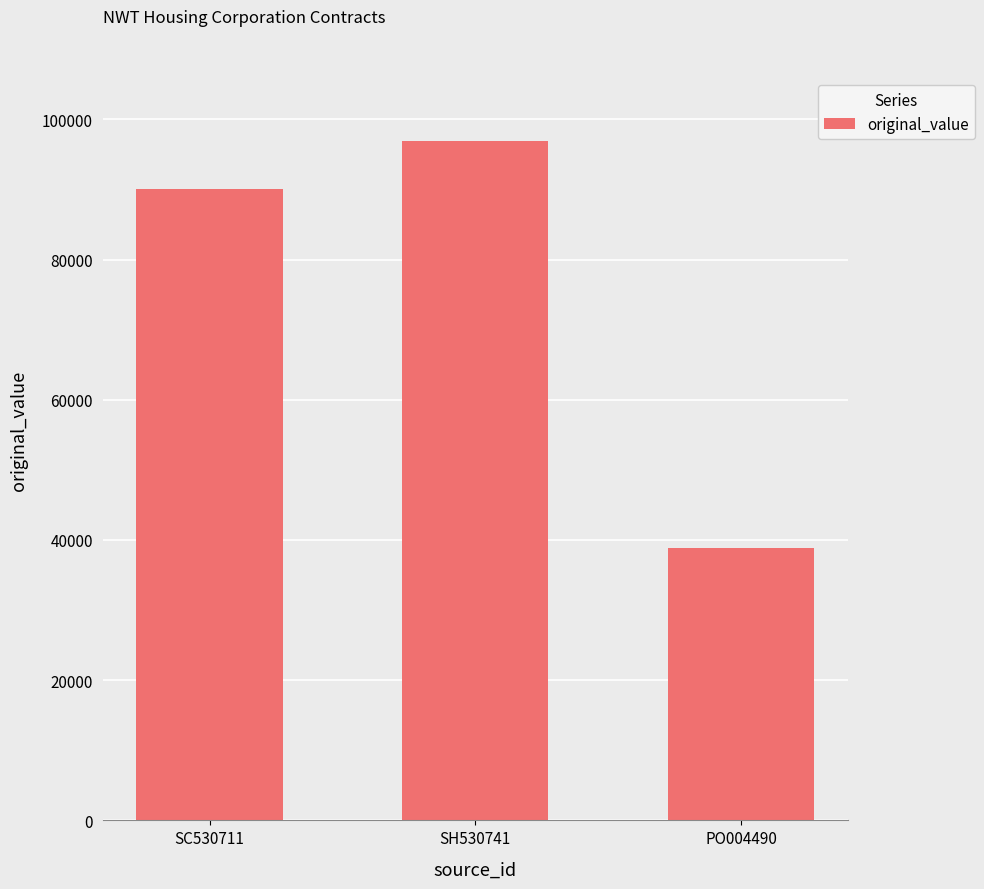

At which category does the chart reach its peak across all series?

SH530741